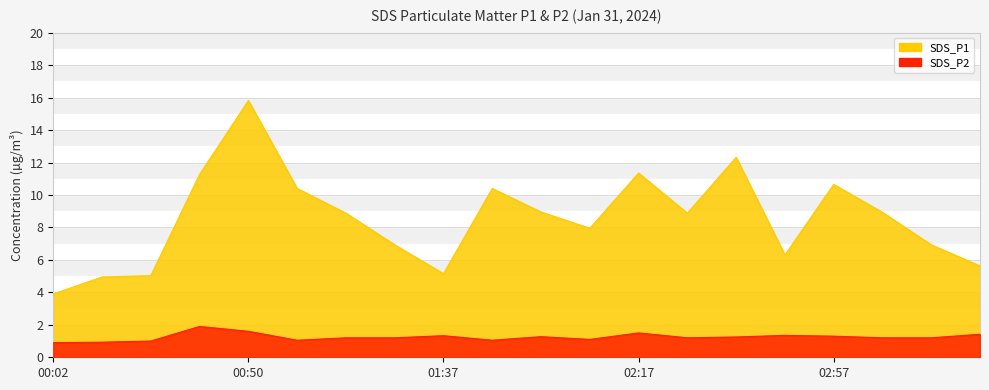

At which category does SDS_P2 reach its first local peak?

00:38